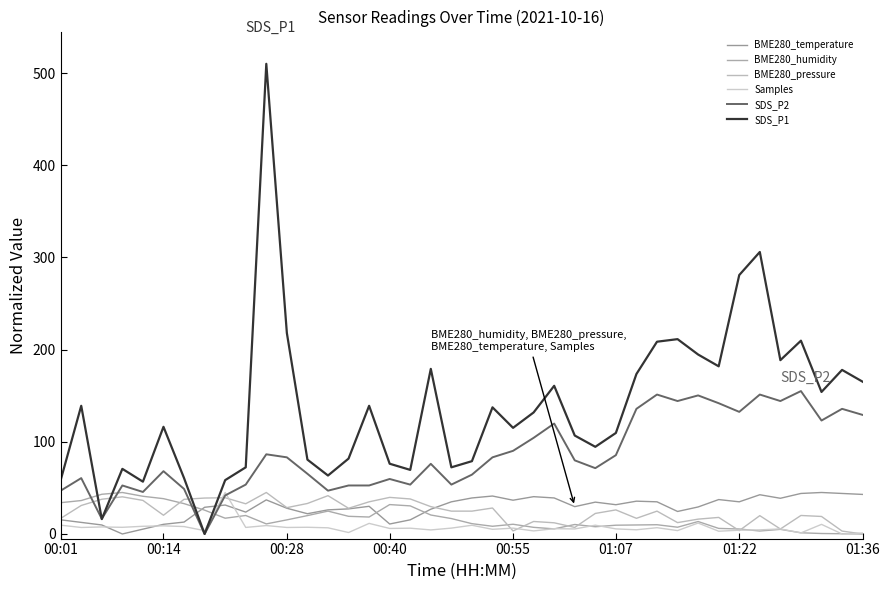

Does the chart have visible grid lines?

No